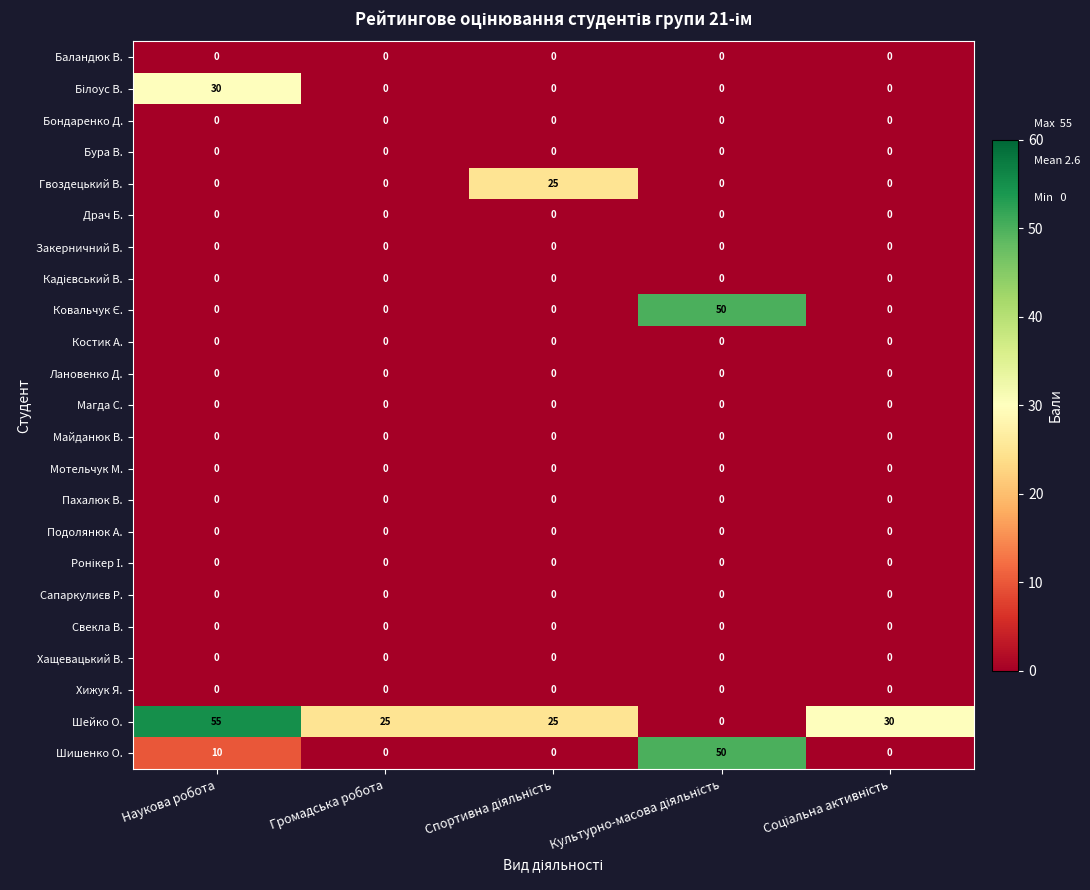

What is the average value of the Шейко О. series?

27